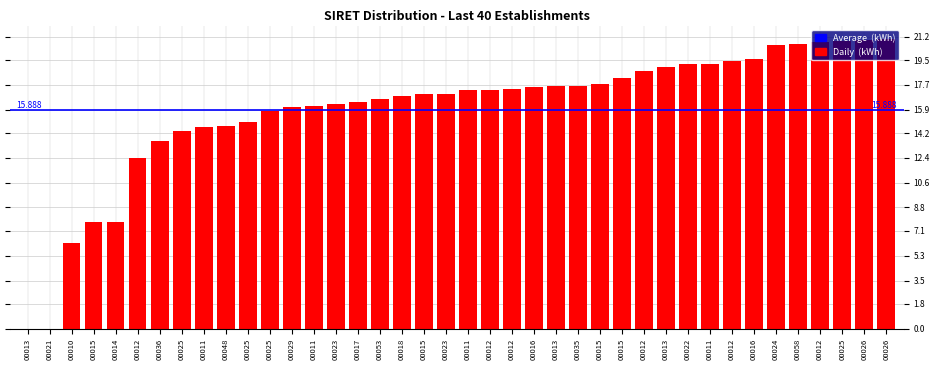

How many data points does each series have?

40